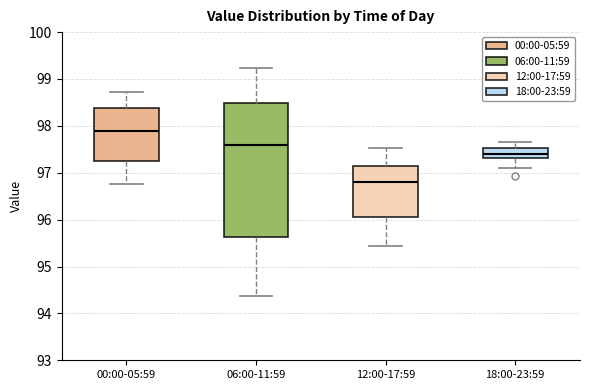

Comparing the boxes themselves (not the whiskers), which one is the tallest?

06:00-11:59